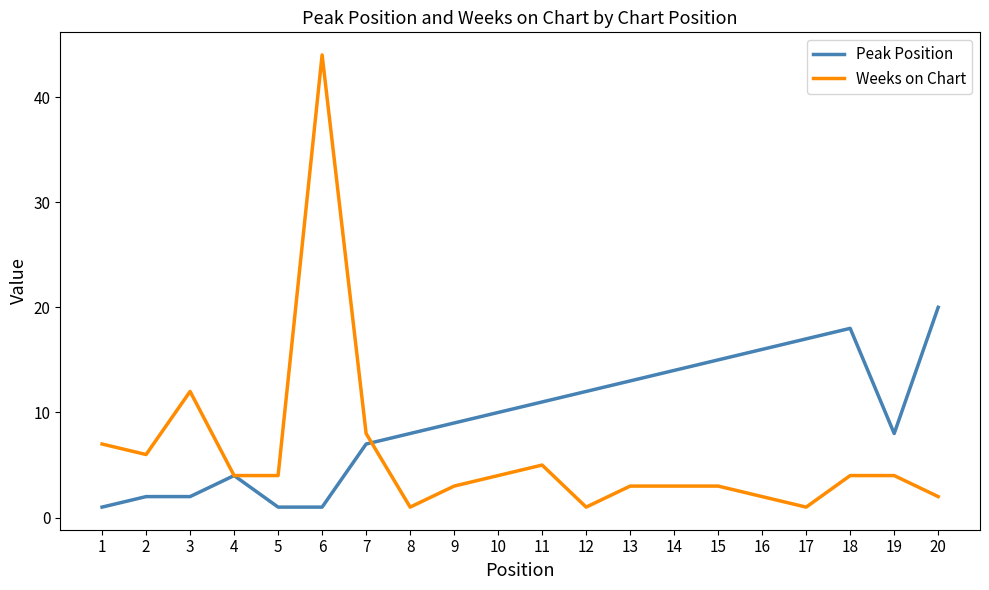

What is the total value across all series at 11?

16